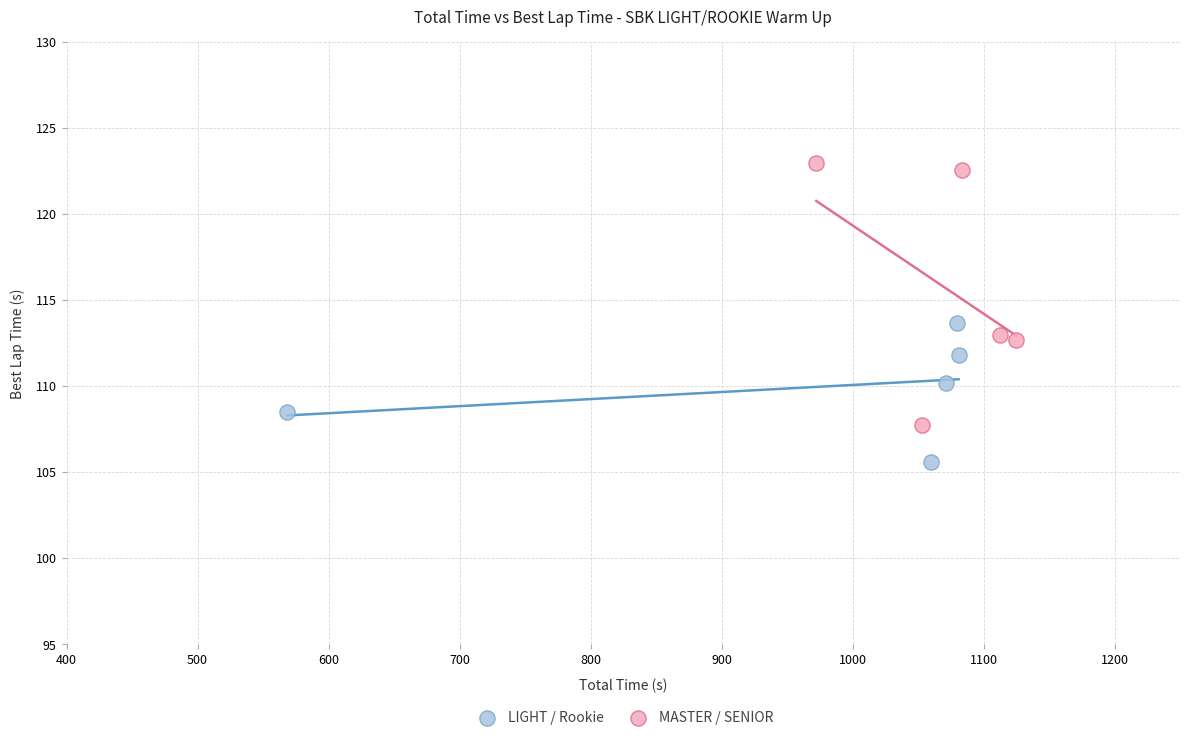

Which series contains the lowest Y value?

LIGHT / Rookie